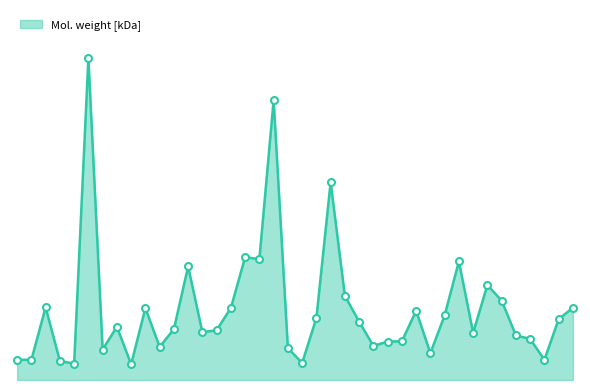

Is this an area chart (filled region under the line)?

Yes